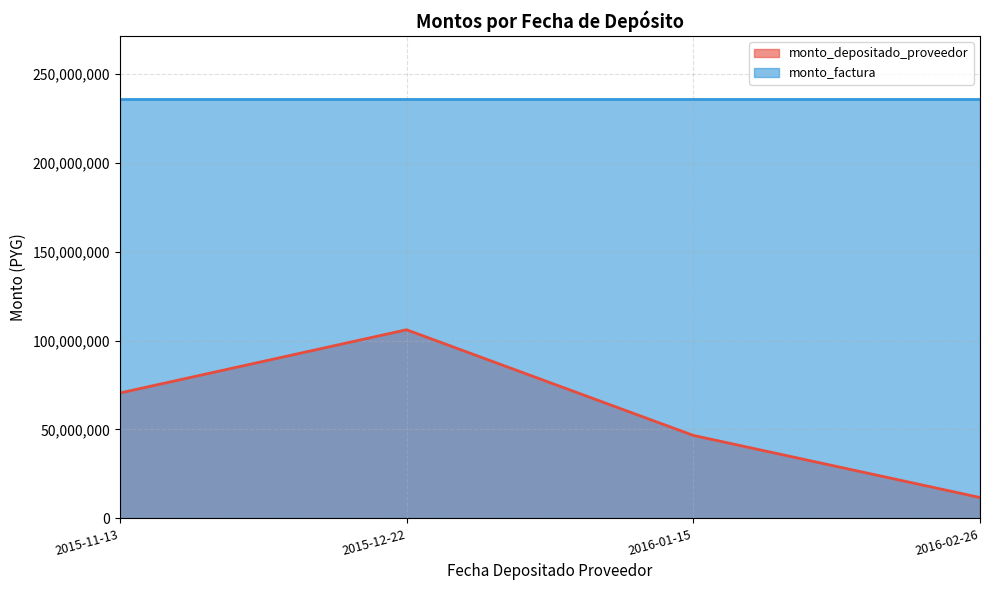

What is the value of the 4th point from the left?

11746779